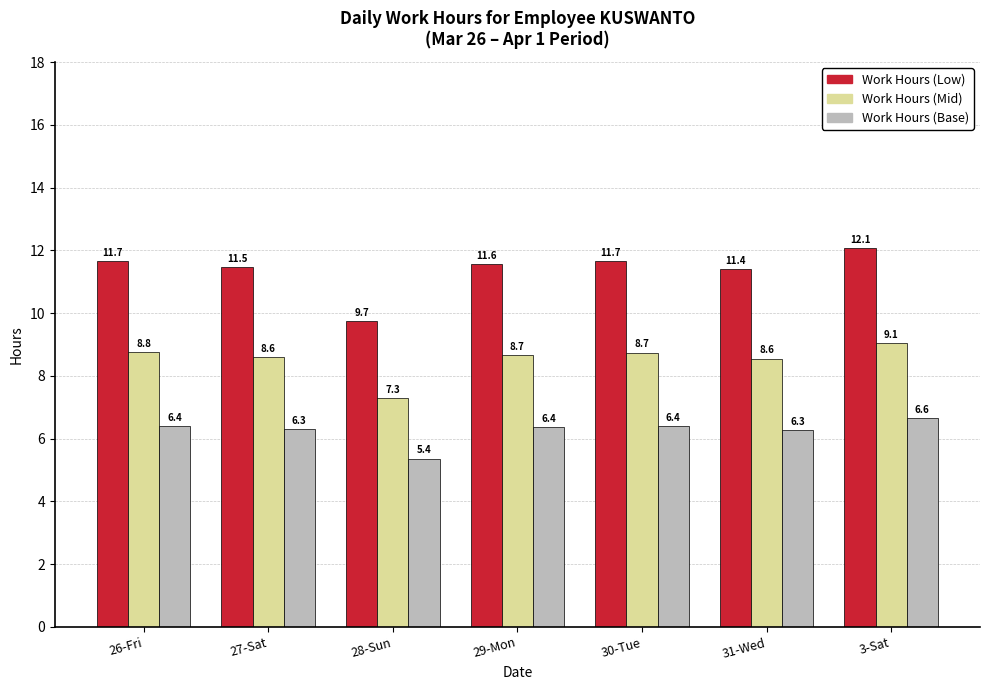

What value does the Work Hours (Low) series have at 27-Sat?

11.5